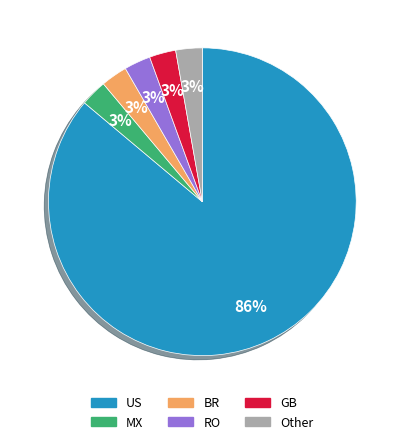

Which slice is the largest?

US